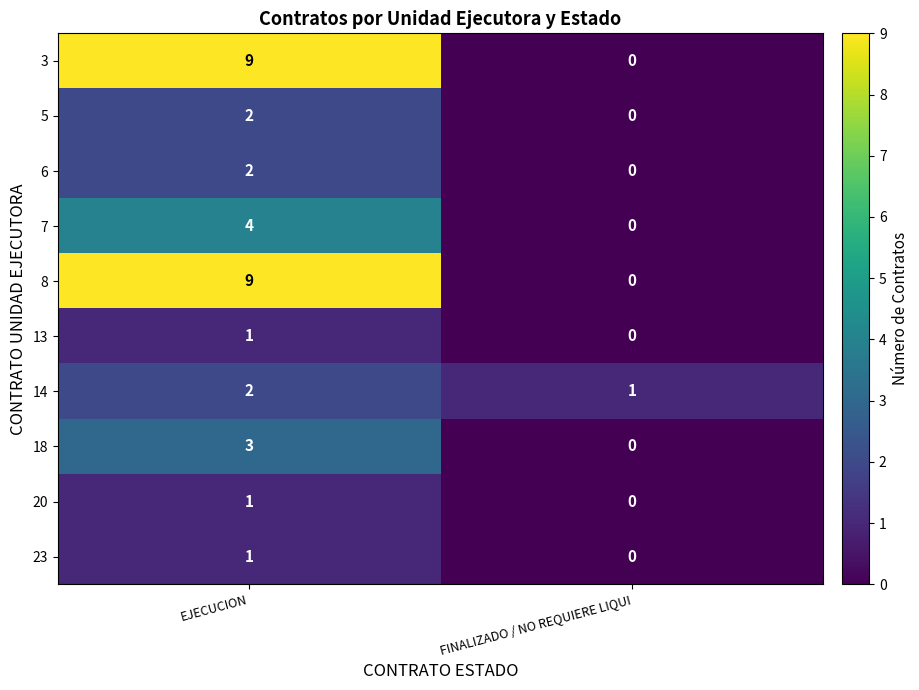

Rank the categories by 8 value from lowest to highest.

FINALIZADO / NO REQUIERE LIQUI, EJECUCION